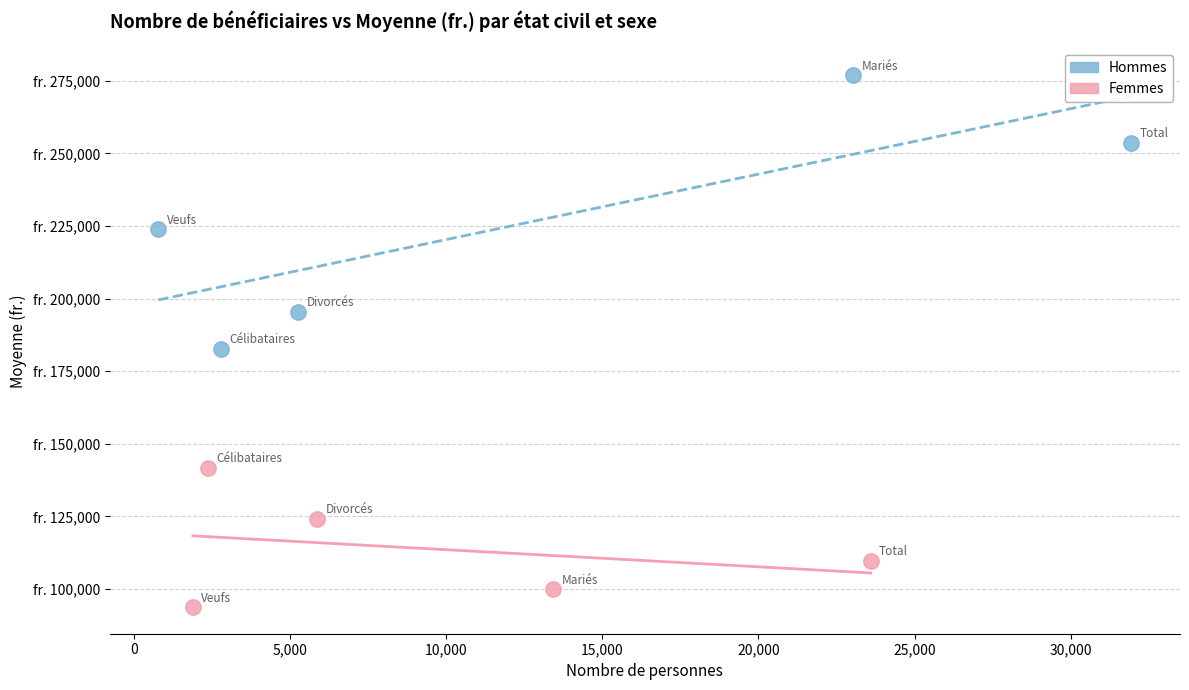

Which series reaches the minimum Y coordinate?

Femmes